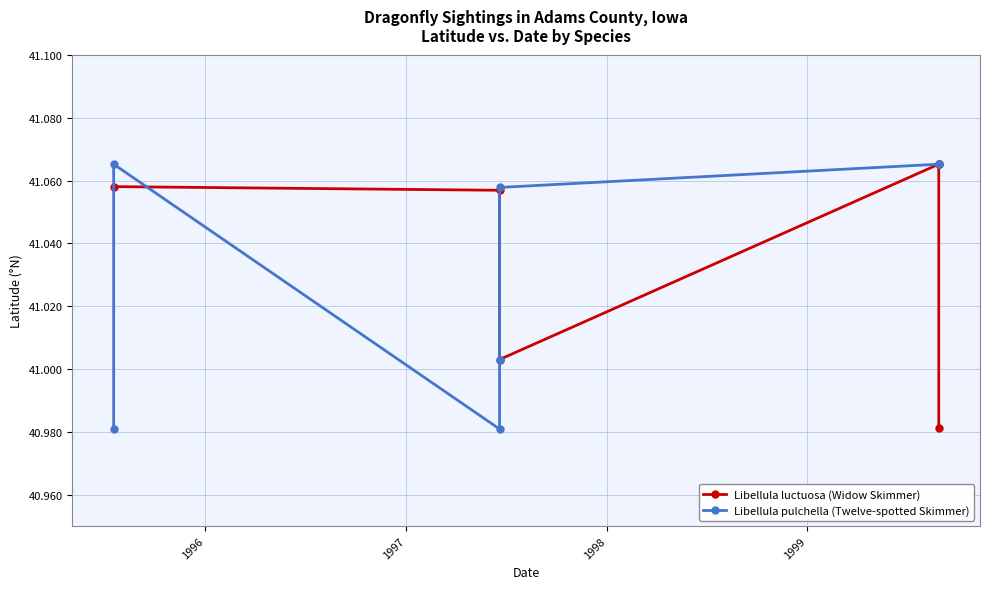

True or false: Libellula pulchella (Twelve-spotted Skimmer) and Libellula luctuosa (Widow Skimmer) cross at least once.

False